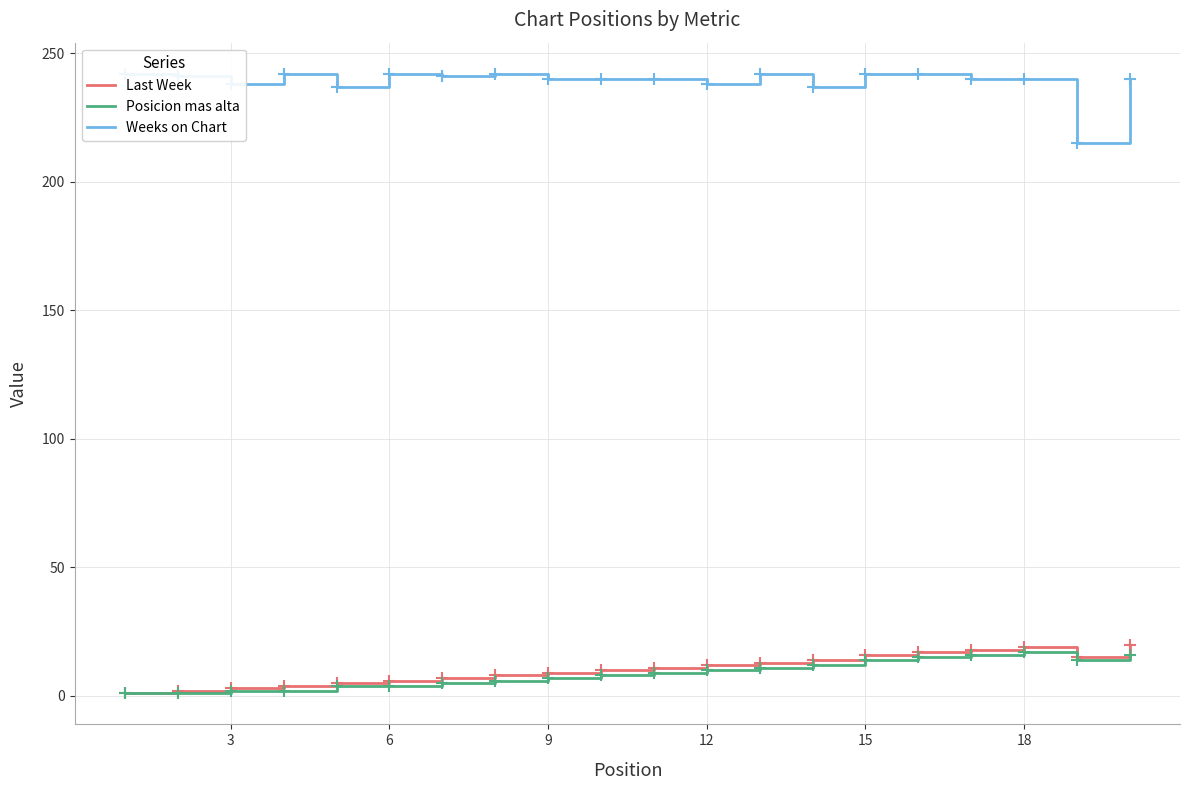

How many series are shown in this chart?

3